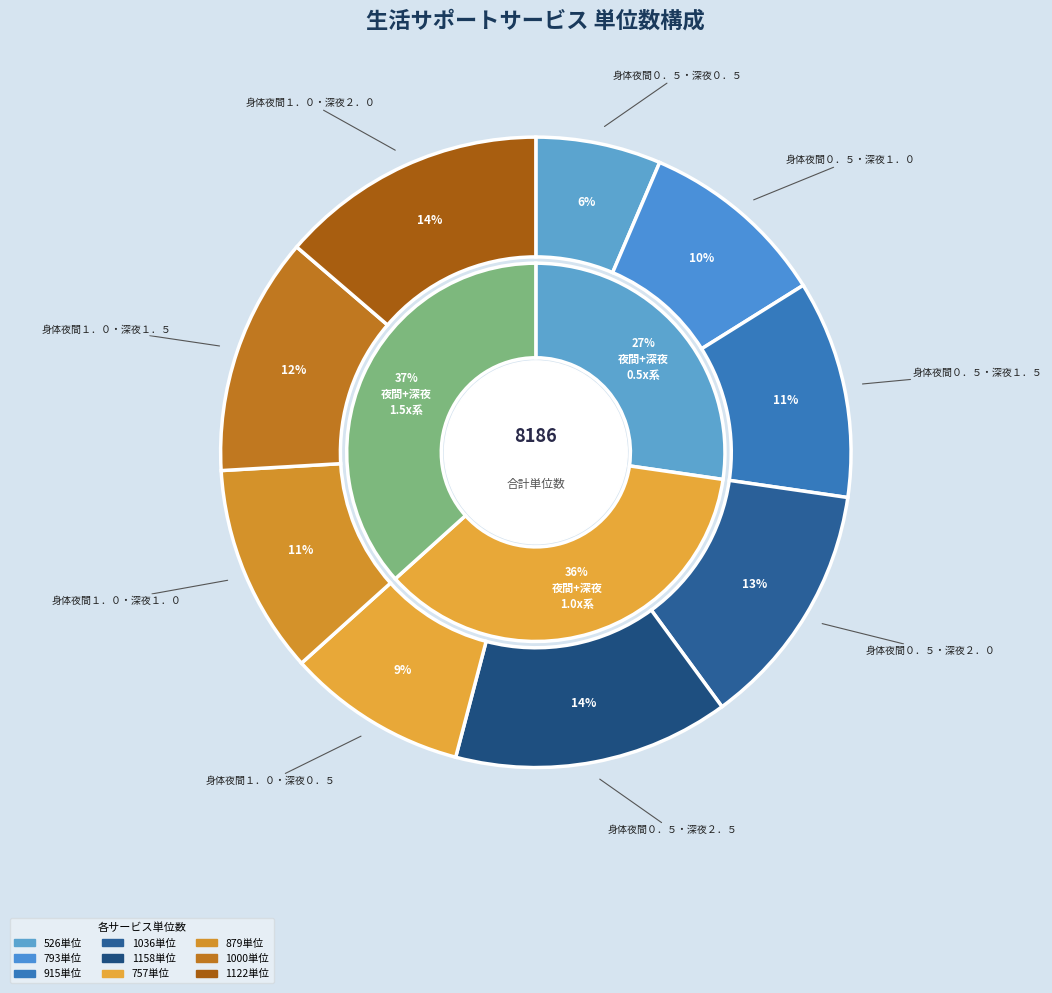

Rank the categories by value from lowest to highest.

身体夜間０．５・深夜０．５, 身体夜間１．０・深夜０．５, 身体夜間０．５・深夜１．０, 身体夜間１．０・深夜１．０, 身体夜間０．５・深夜１．５, 身体夜間１．０・深夜１．５, 身体夜間０．５・深夜２．０, 身体夜間１．０・深夜２．０, 身体夜間０．５・深夜２．５